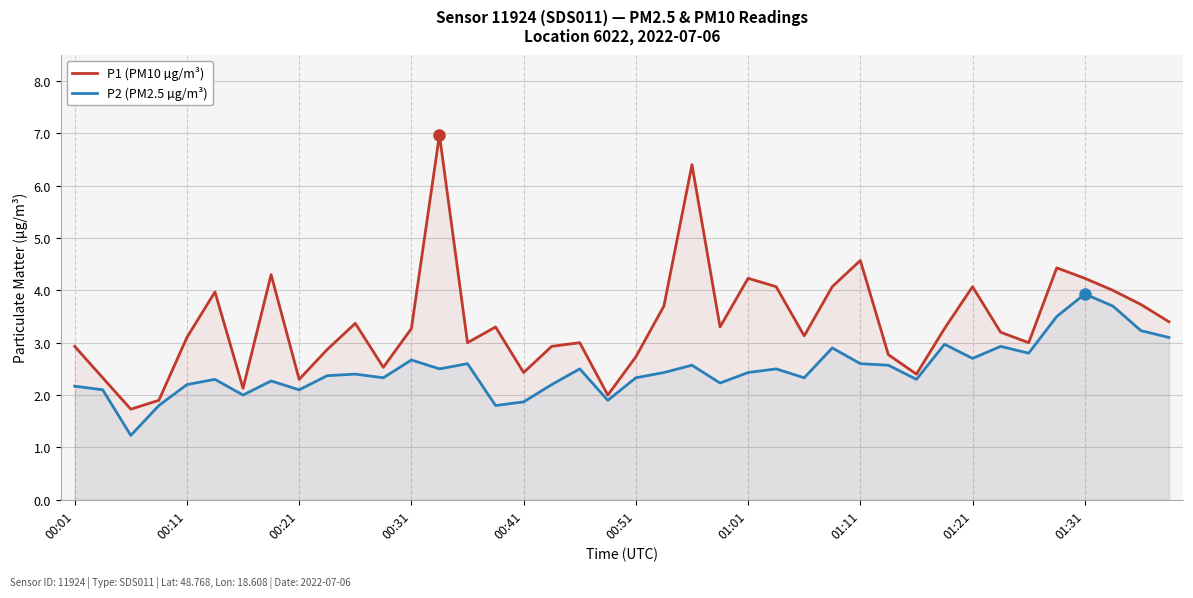

Rank the series at 00:41 from lowest to highest value.

P2 (PM2.5 µg/m³), P1 (PM10 µg/m³)